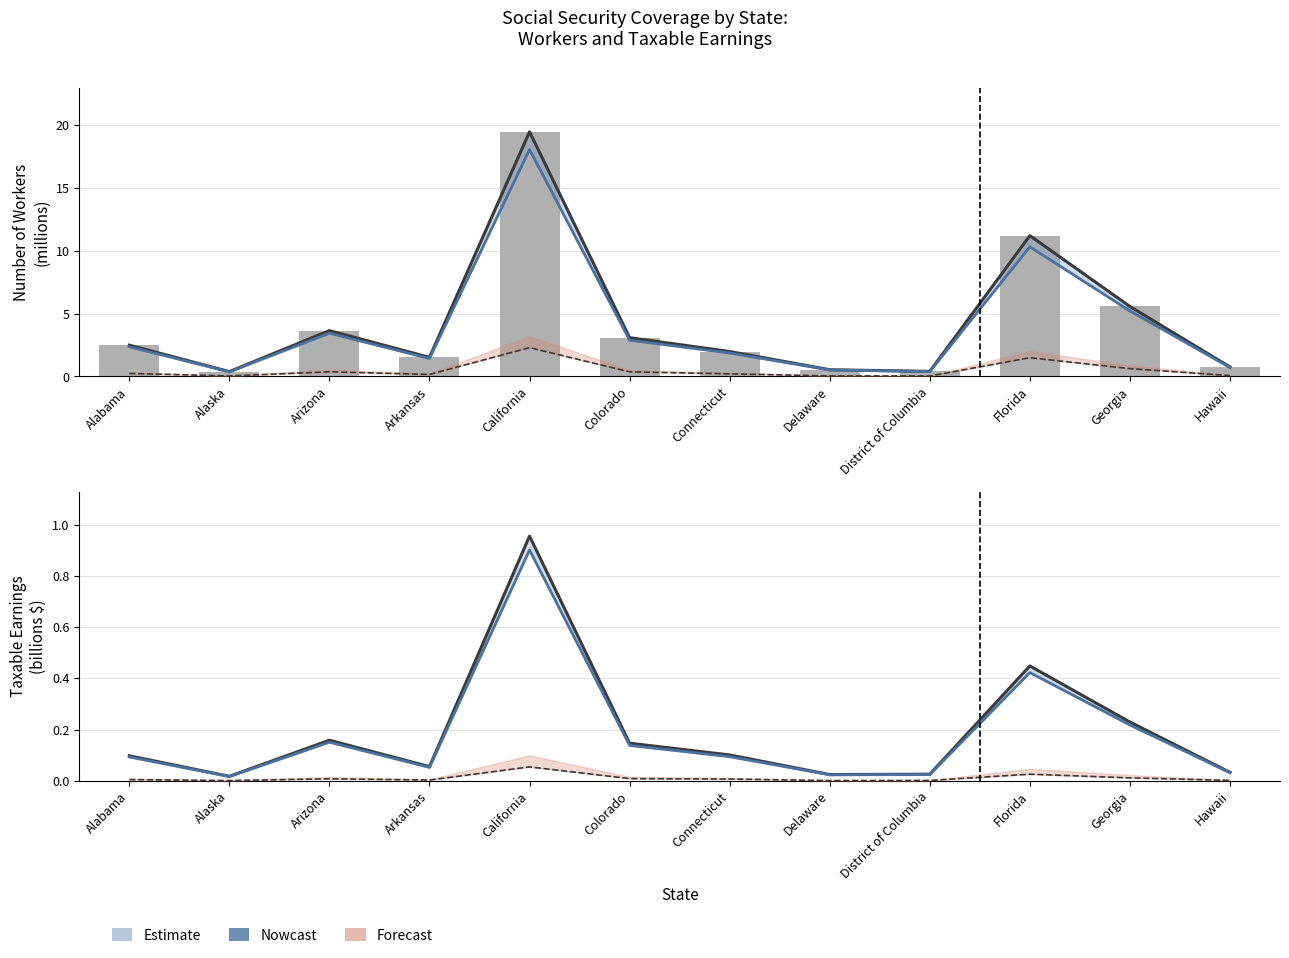

What is the total value across all series at Florida?

23.9